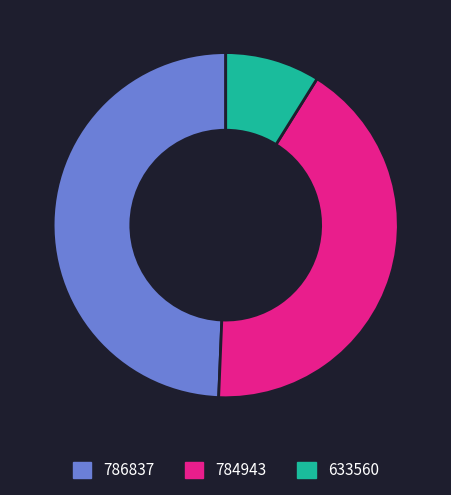

The 784943 slice represents 36% of the pie. True or false?

False